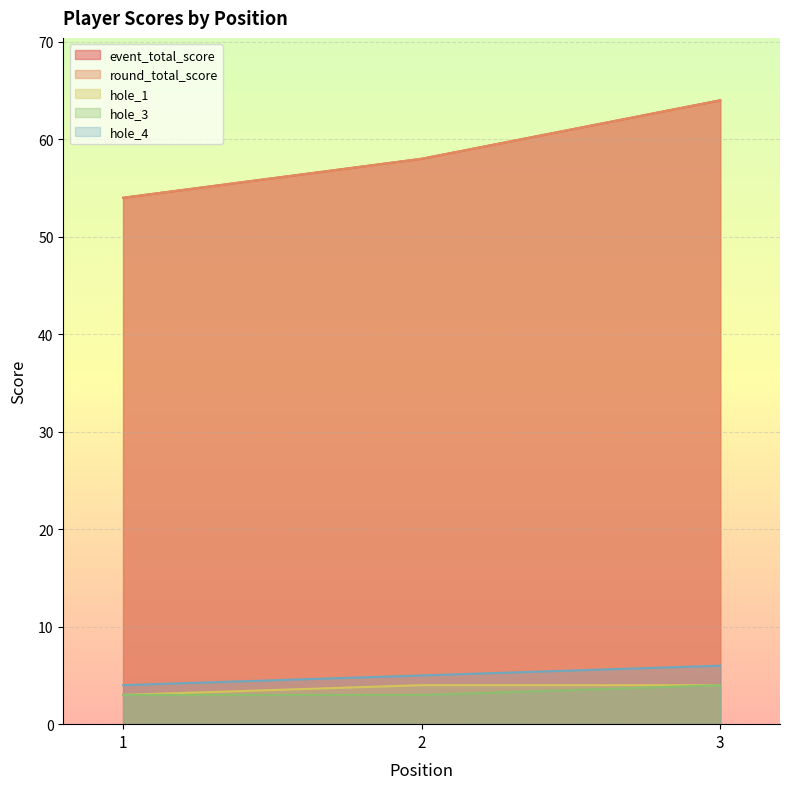

True or false: hole_3 has a value of 5 at 1.

False